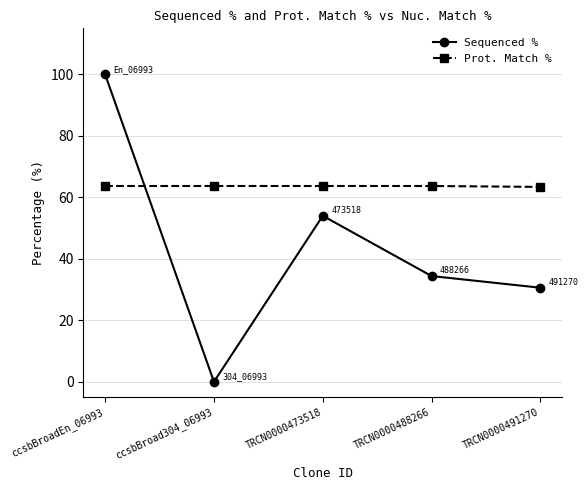

What position from the right is TRCN0000488266?

2